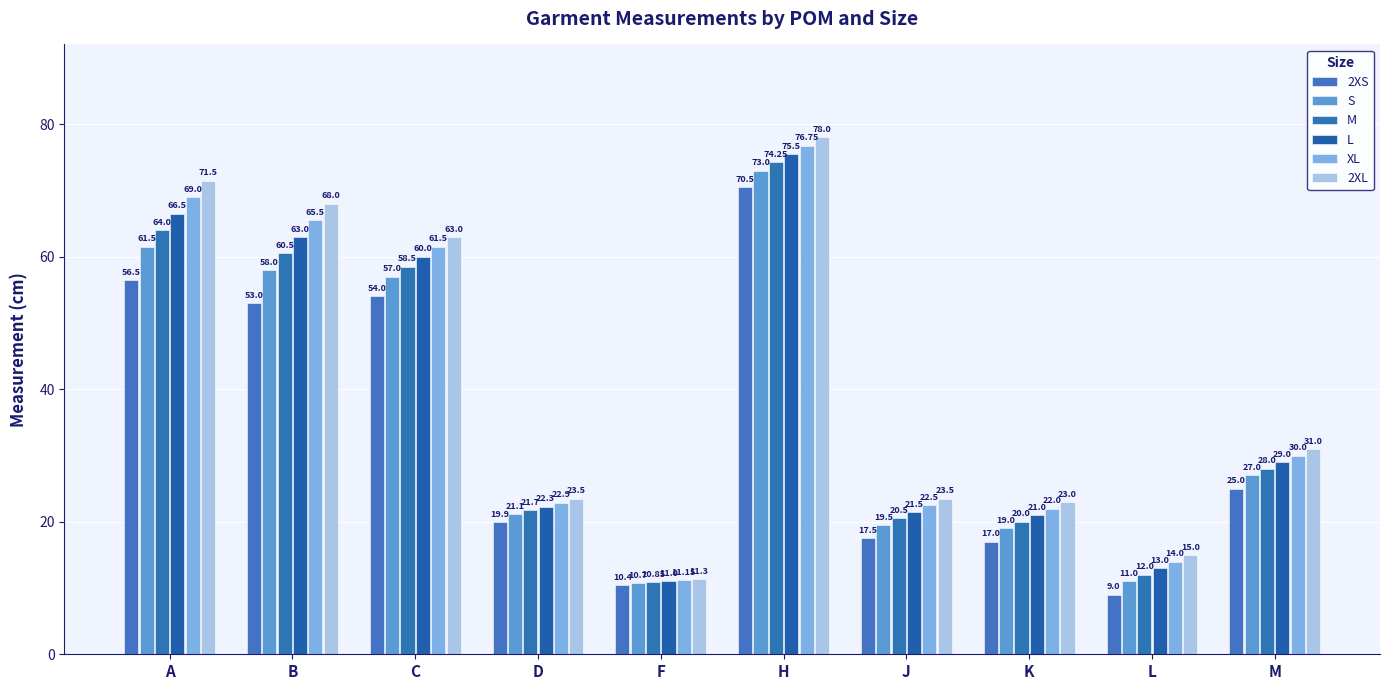

What is the label of the 1st bar from the right?

M